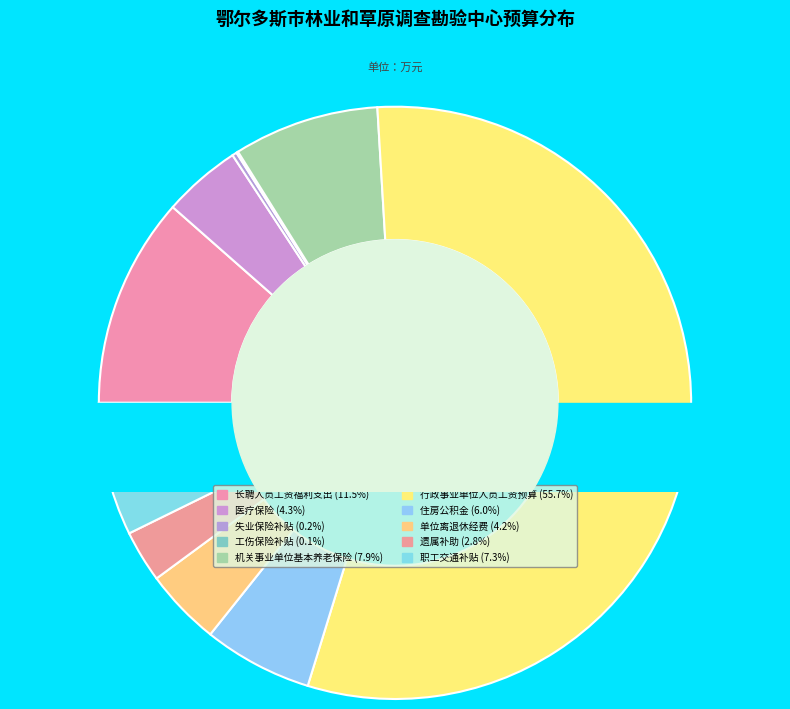

Is there any slice that represents more than half of the pie?

Yes